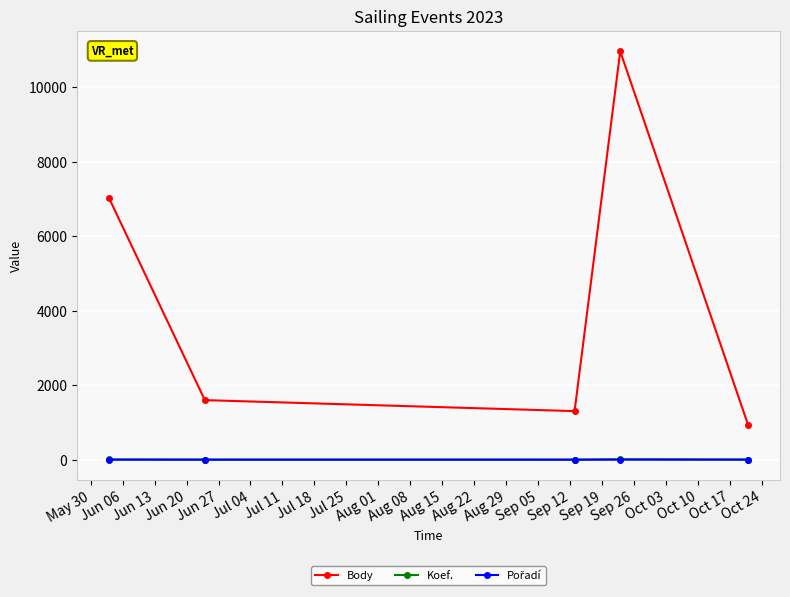

At how many categories does at least one series exceed 4726?

2